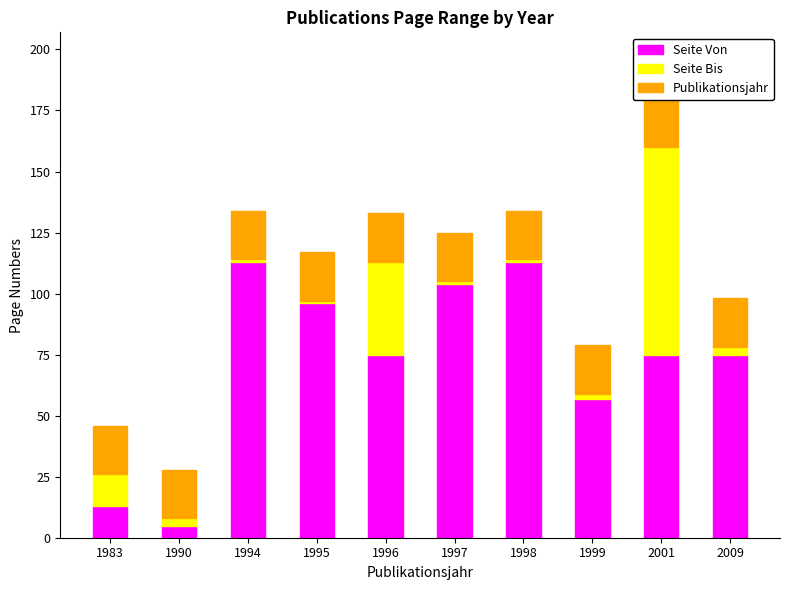

Does the chart contain stacked bars?

Yes